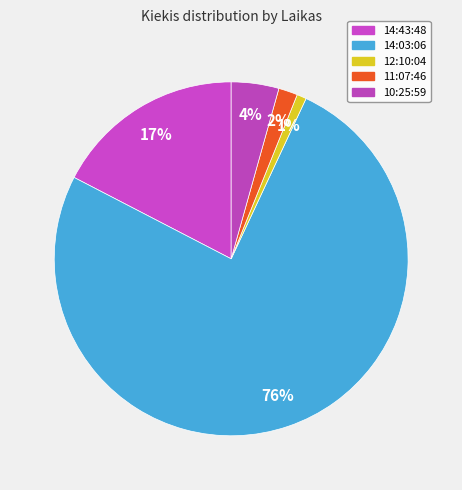

Rank the categories by value from highest to lowest.

14:03:06, 14:43:48, 10:25:59, 11:07:46, 12:10:04